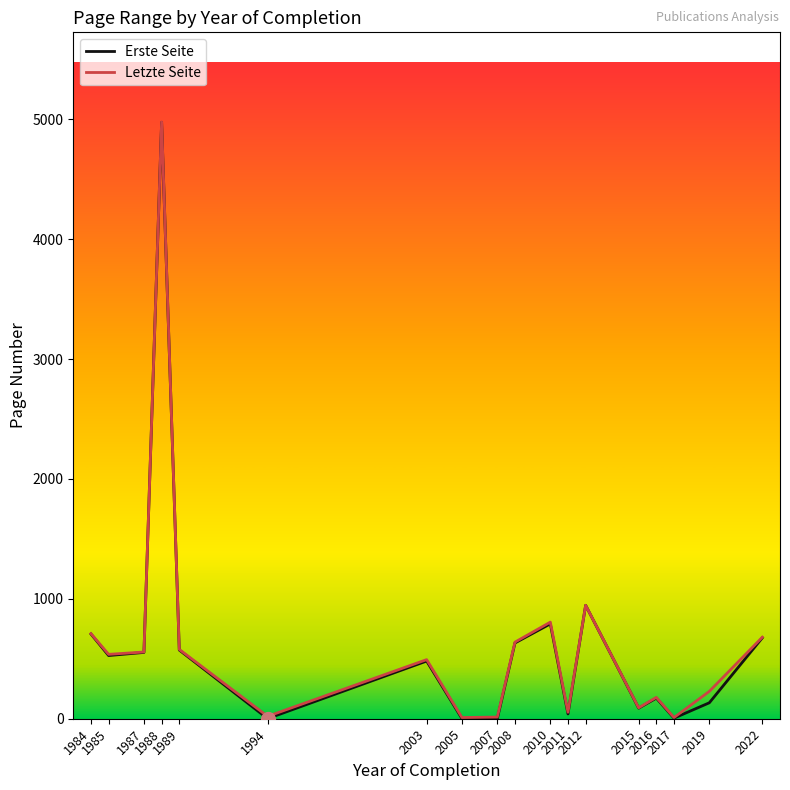

What is the highest value of the Letzte Seite series?

4978.5